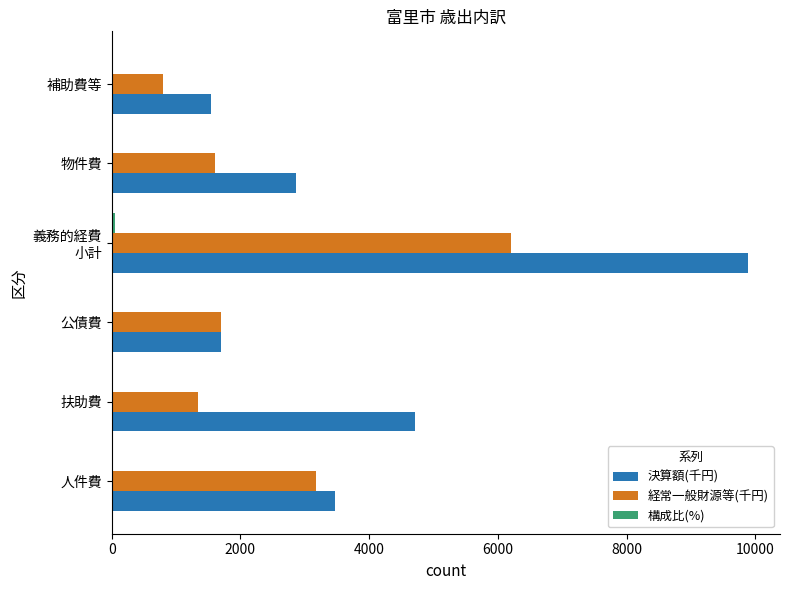

Which series has the largest total across all categories?

決算額(千円)